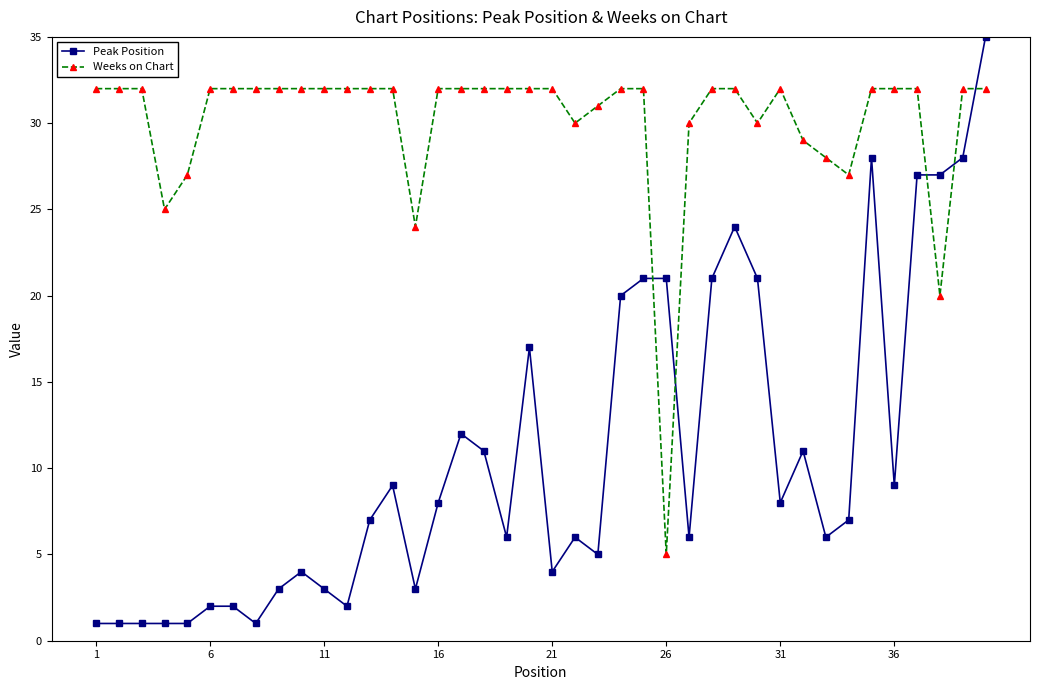

Reading left to right, list all the values displayed in this chart.

Peak Position: 1	1	1	1	1	2	2	1	3	4	3	2	7	9	3	8	12	11	6	17	4	6	5	20	21	21	6	21	24	21	8	11	6	7	28	9	27	27	28	35
Weeks on Chart: 32	32	32	25	27	32	32	32	32	32	32	32	32	32	24	32	32	32	32	32	32	30	31	32	32	5	30	32	32	30	32	29	28	27	32	32	32	20	32	32